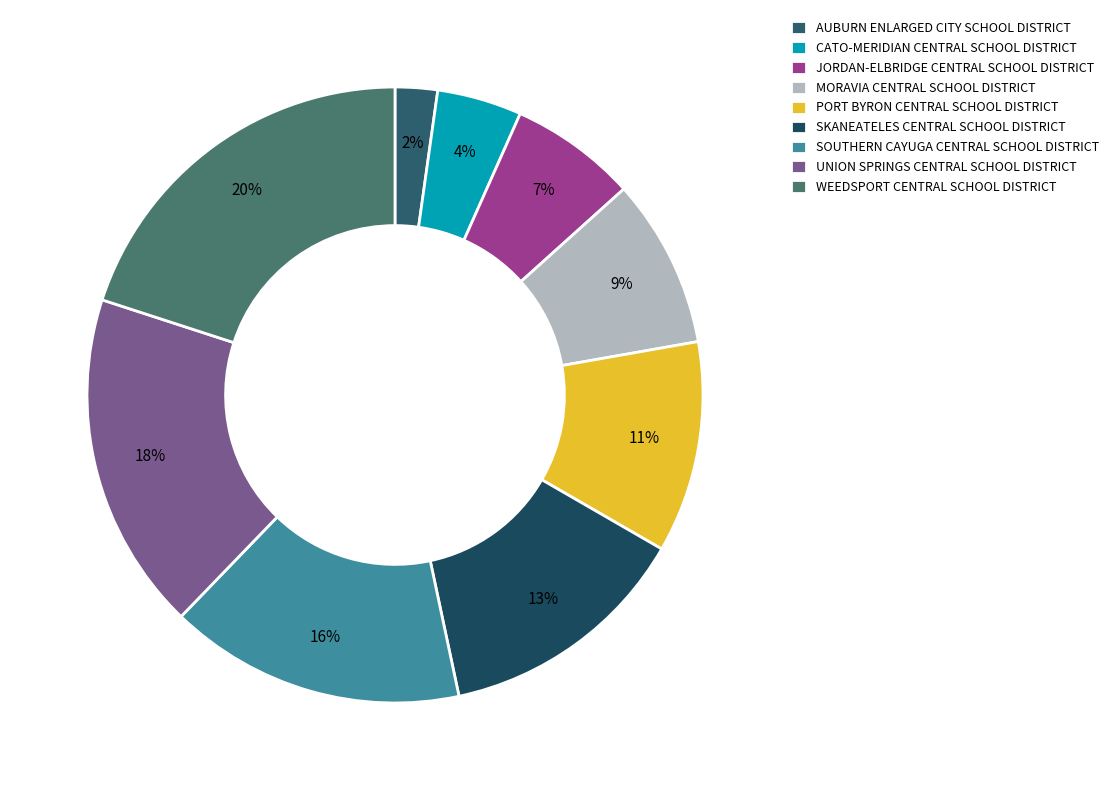

Is there any slice that represents more than half of the pie?

No